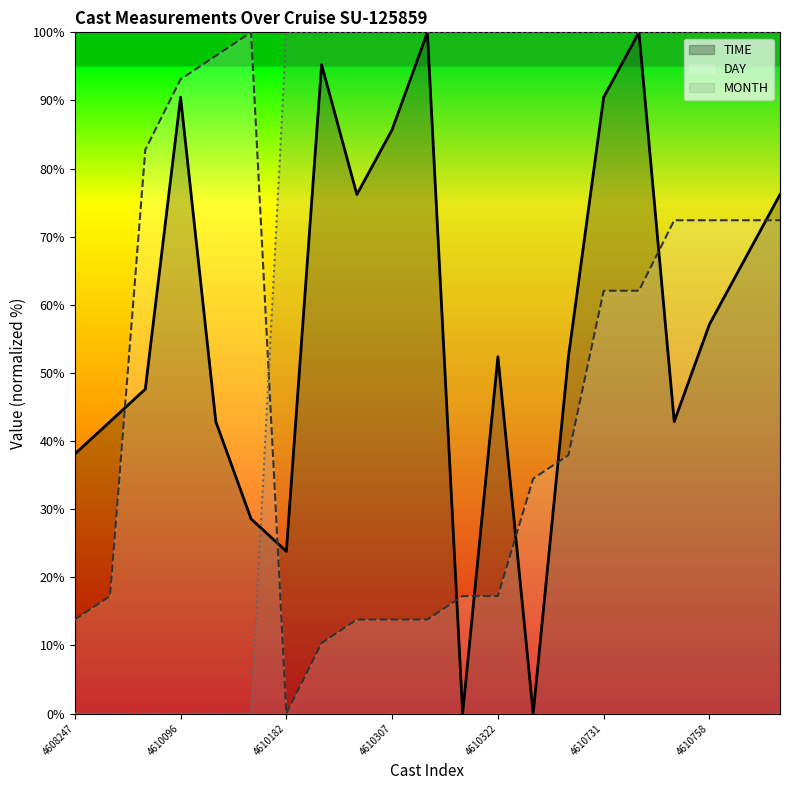

True or false: TIME has a value of 42.9 at 4610111.

True